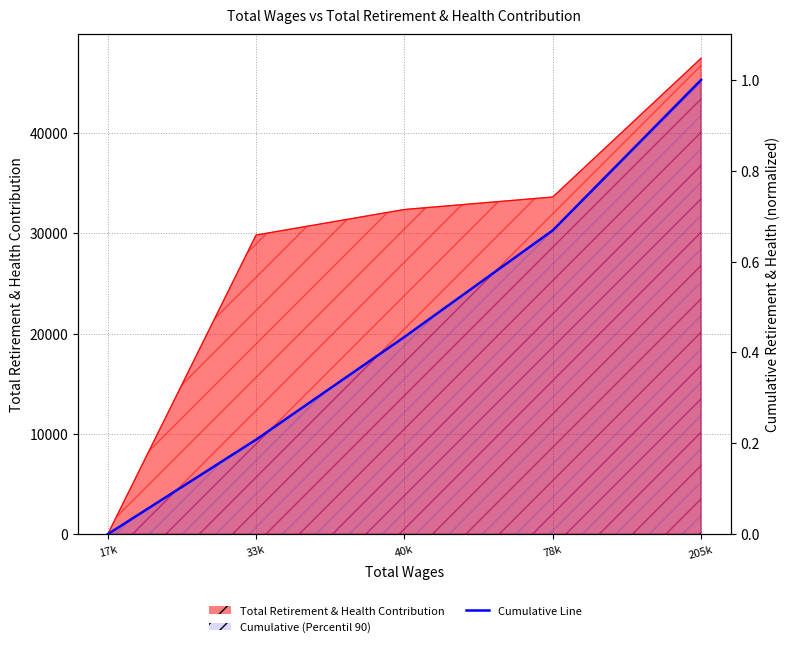

What is the value of the 4th point from the left?

0.7